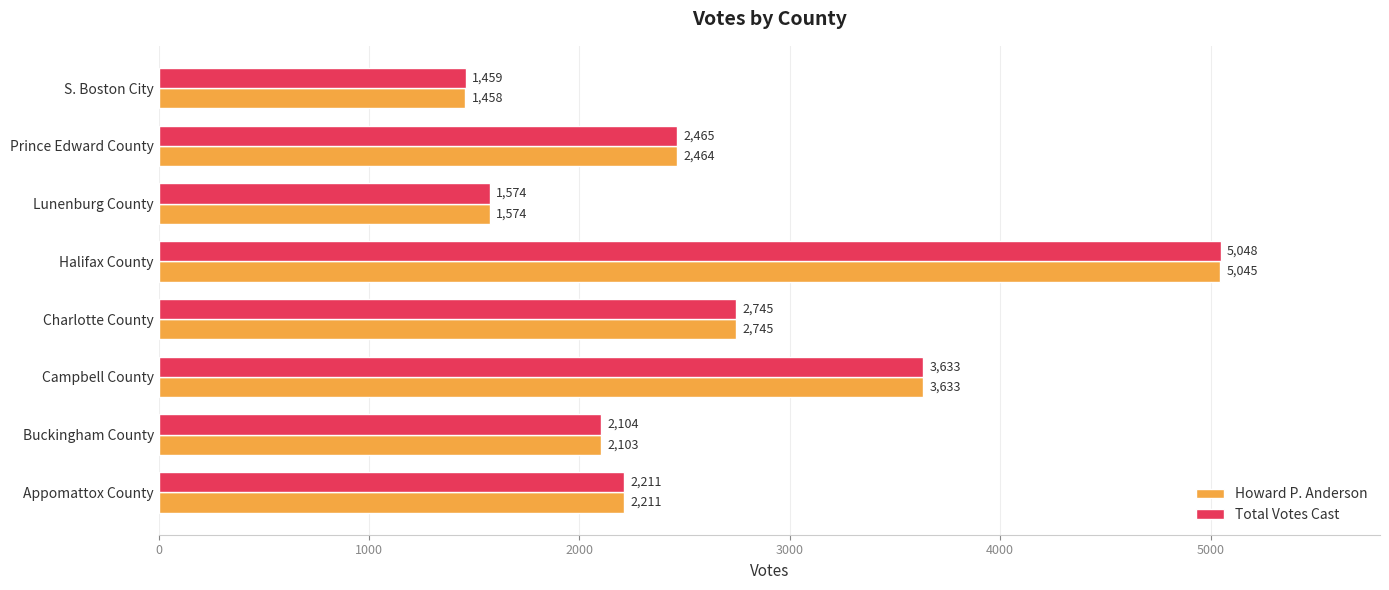

At which label is Howard P. Anderson closest to 3251?

Campbell County